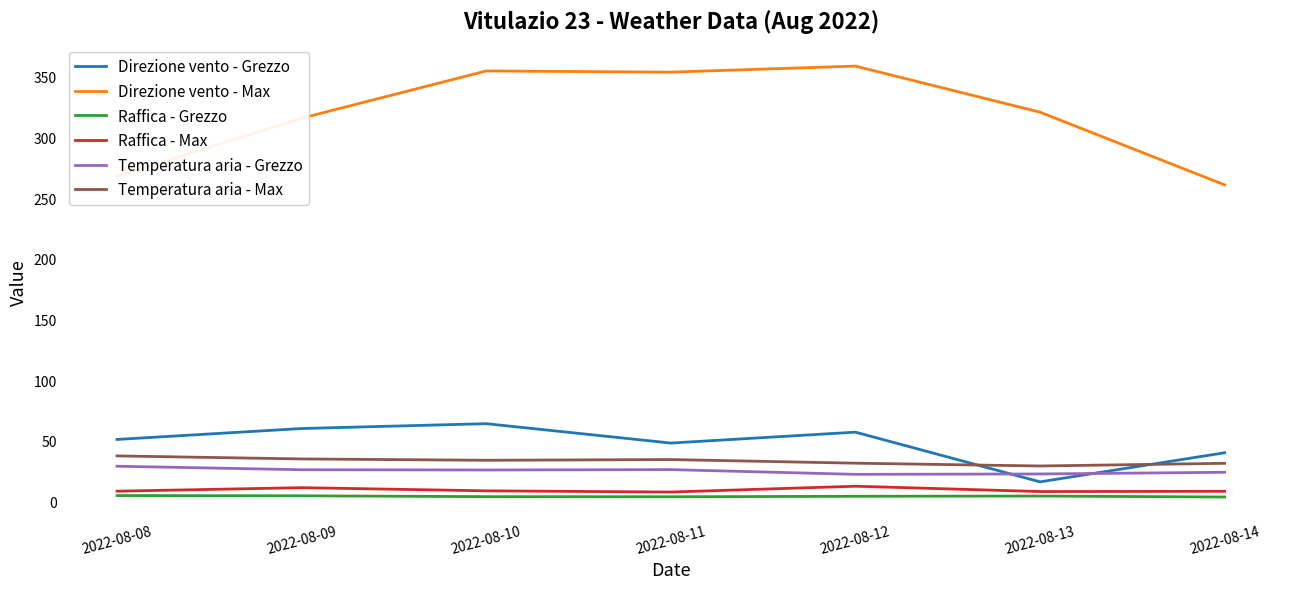

True or false: Raffica - Max and Temperatura aria - Grezzo cross at least once.

False